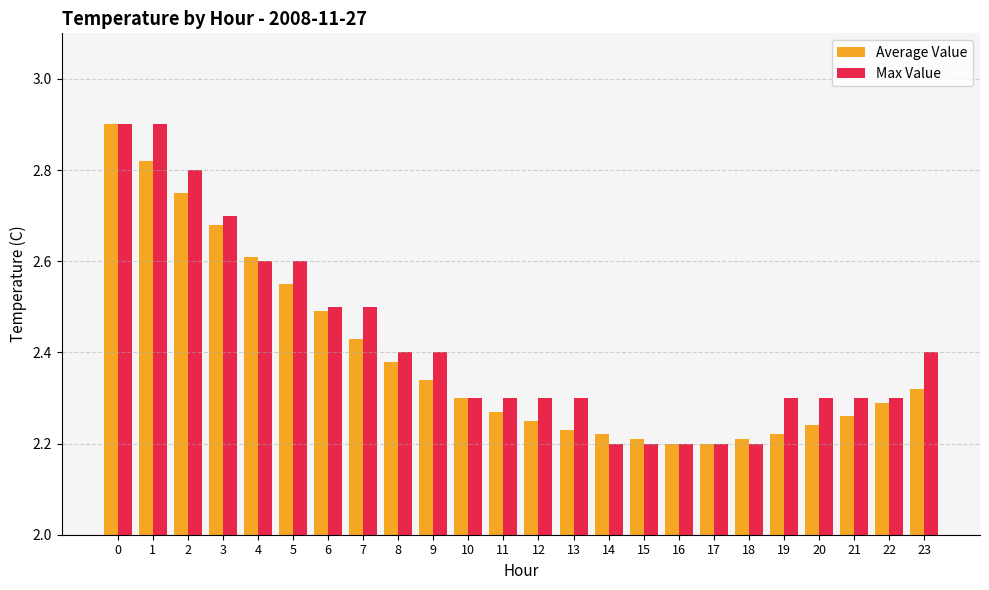

Between 14 and 21, which series saw the biggest shift?

Max Value